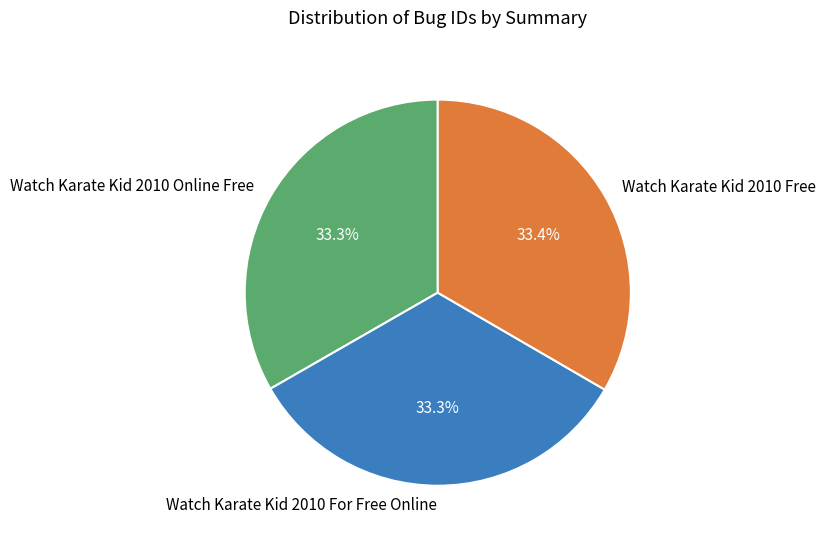

Is there any slice that represents more than half of the pie?

No